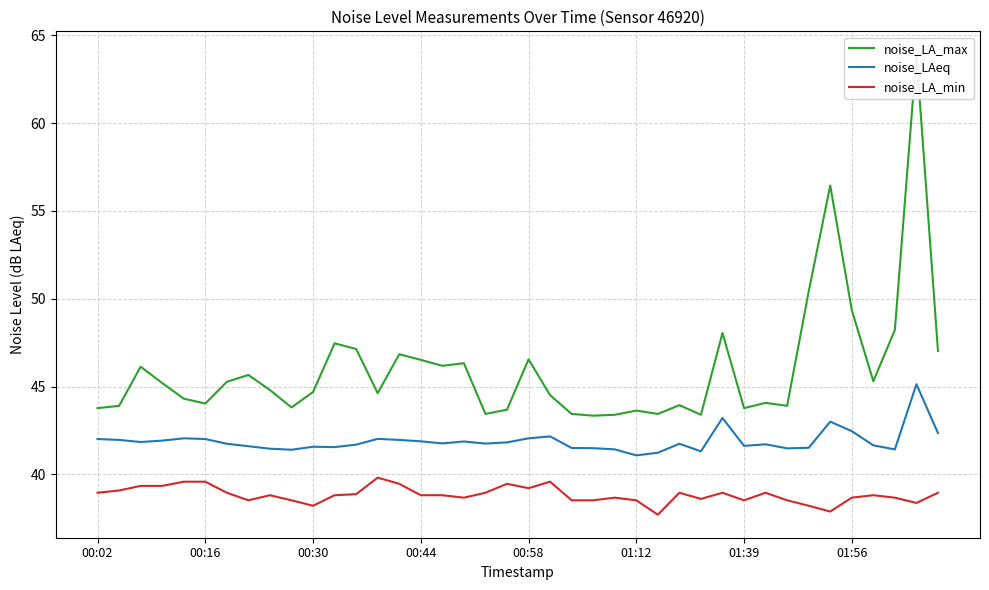

How many distinct data groups are displayed?

3